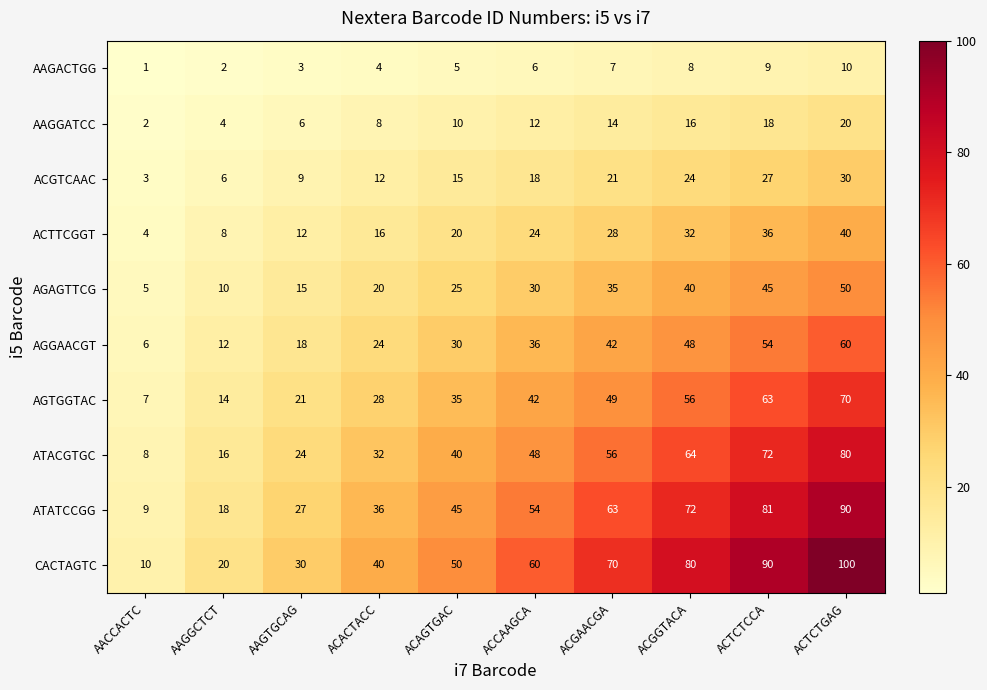

What is the spread (max minus min) of values at ACAGTGAC?

45